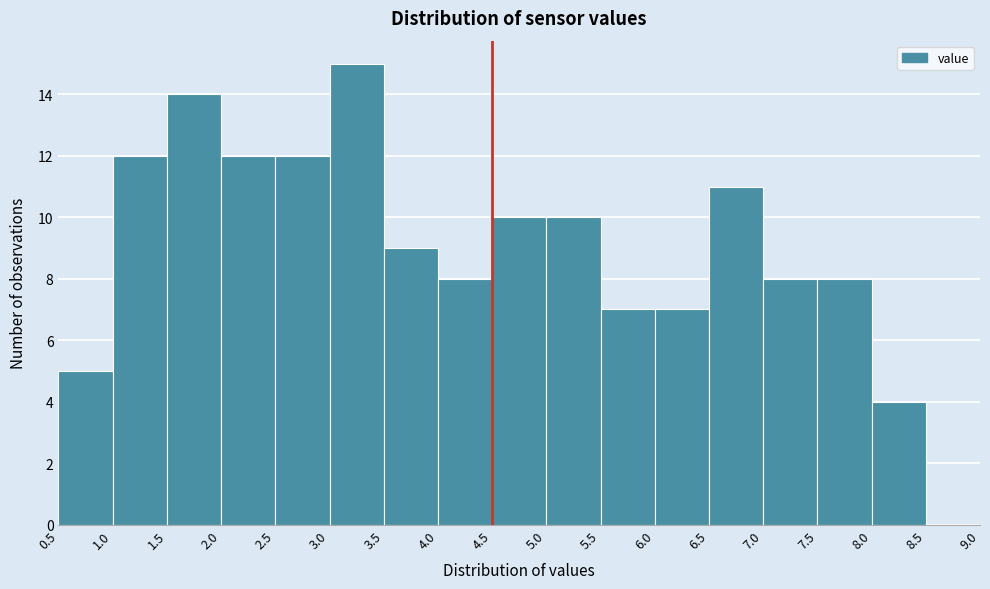

How tall is the bar that spans 5.5 to 6.0 on the x-axis? The values are not printed on the chart, so give them approximately, as read against the axis.

7